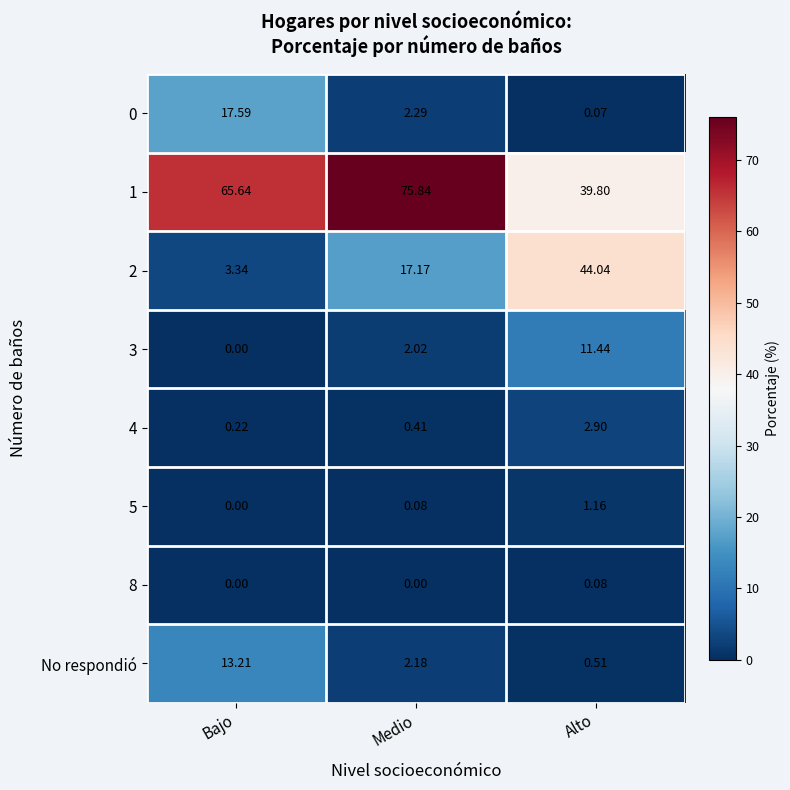

At which label is 5 closest to 0?

Bajo